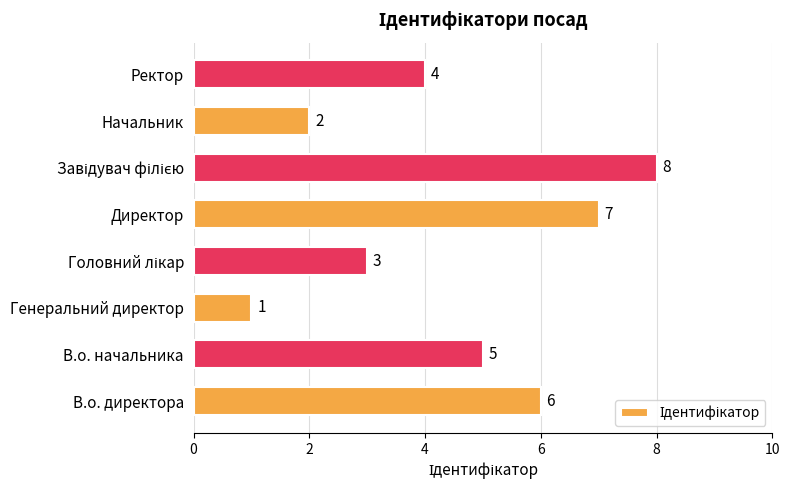

Is it true that the value at Генеральний директор is 0?

False